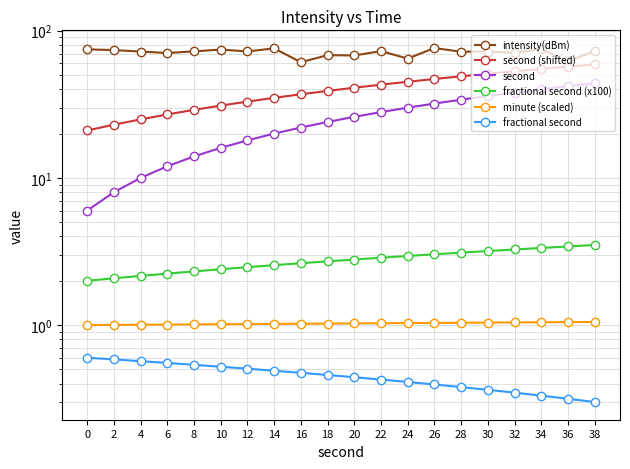

What is the value of the second (shifted) point at the 9th from the left?

37.0